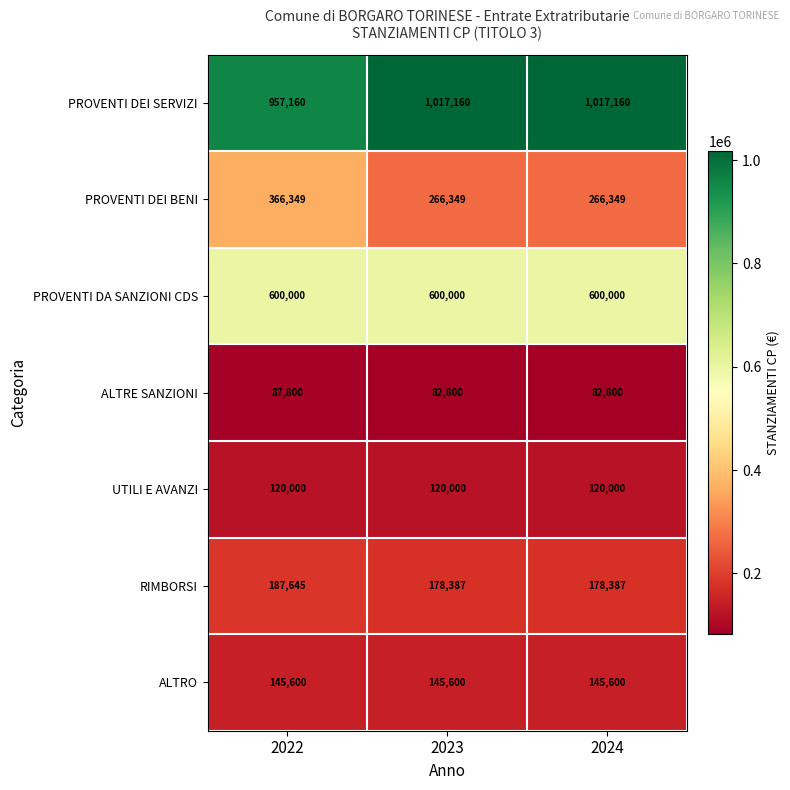

Reading left to right, what are all the values shown in this chart?

PROVENTI DEI SERVIZI: 957160	1017160	1017160
PROVENTI DEI BENI: 366349	266349	266349
PROVENTI DA SANZIONI CDS: 600000	600000	600000
ALTRE SANZIONI: 87800	82800	82800
UTILI E AVANZI: 120000	120000	120000
RIMBORSI: 187645	178387	178387
ALTRO: 145600	145600	145600